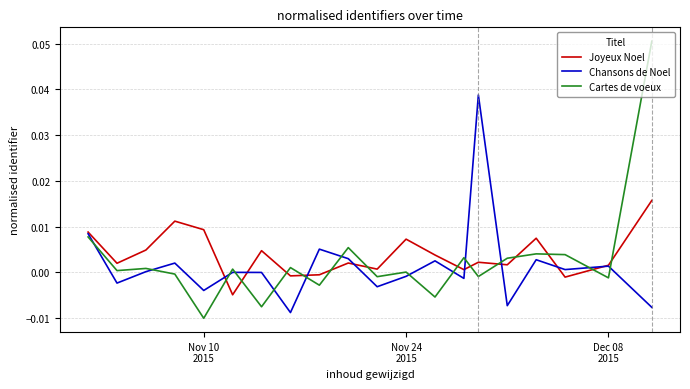

True or false: Joyeux Noel and Chansons de Noel cross at least once.

True